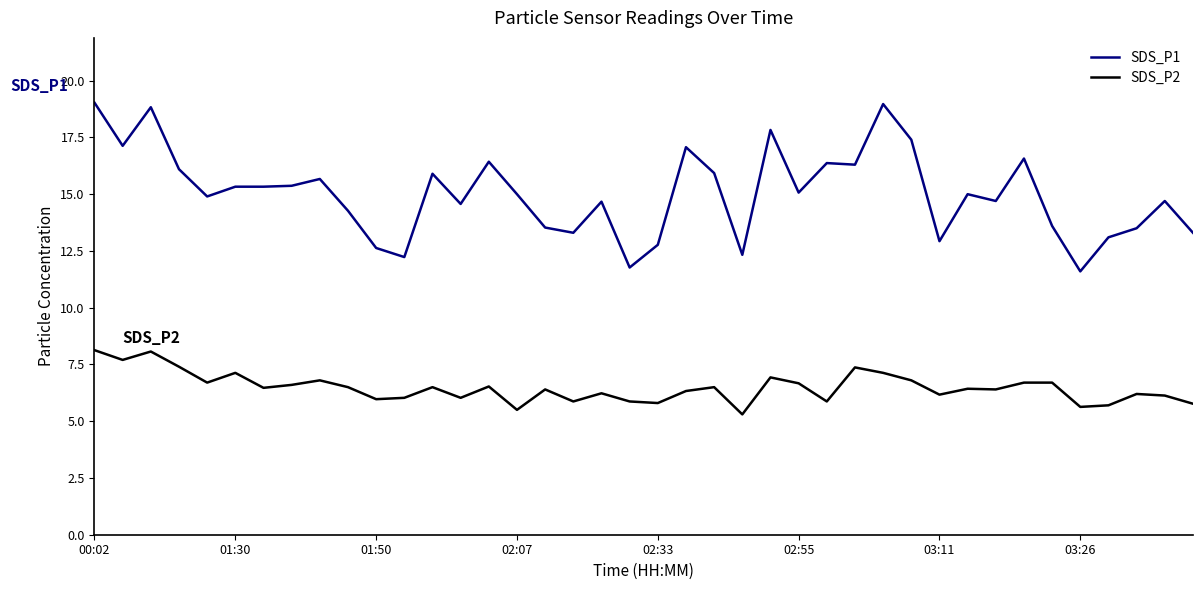

List the series in order of their peak value, highest first.

SDS_P1, SDS_P2